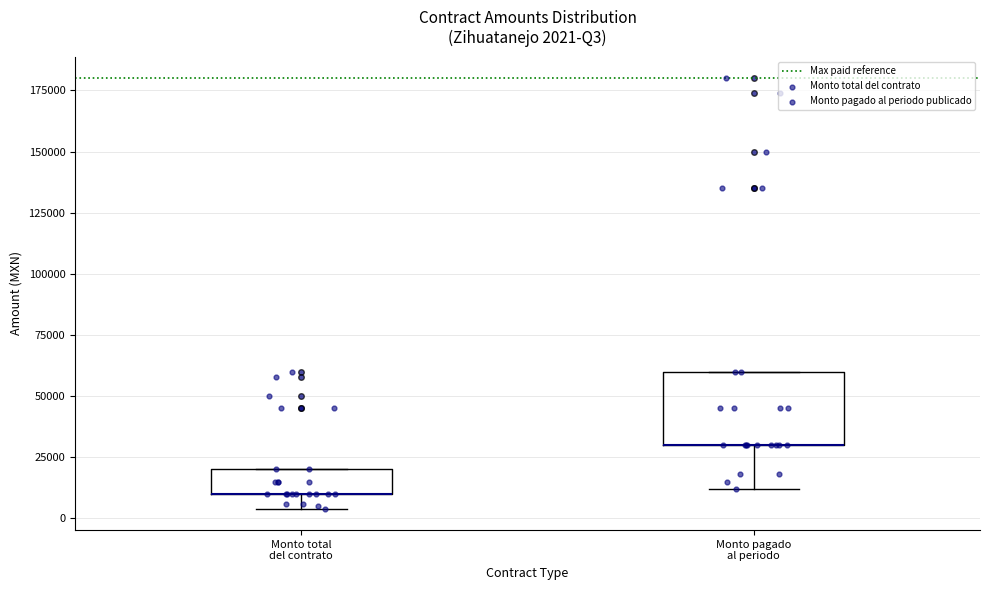

Comparing the boxes themselves (not the whiskers), which one is the tallest?

Monto pagado al periodo